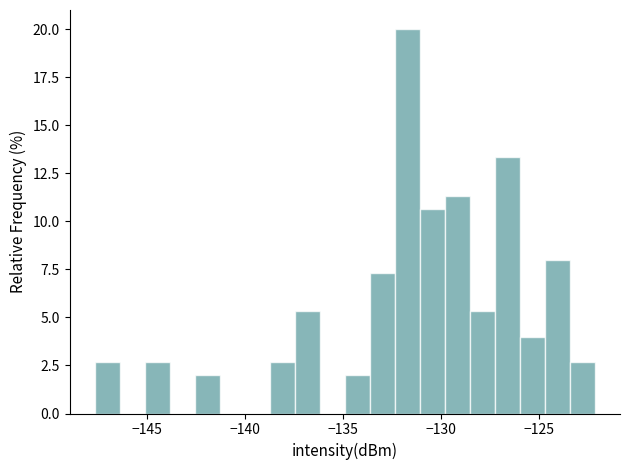

Read against the x-axis, roughly where is the centre of the tallest bar?

-131.5